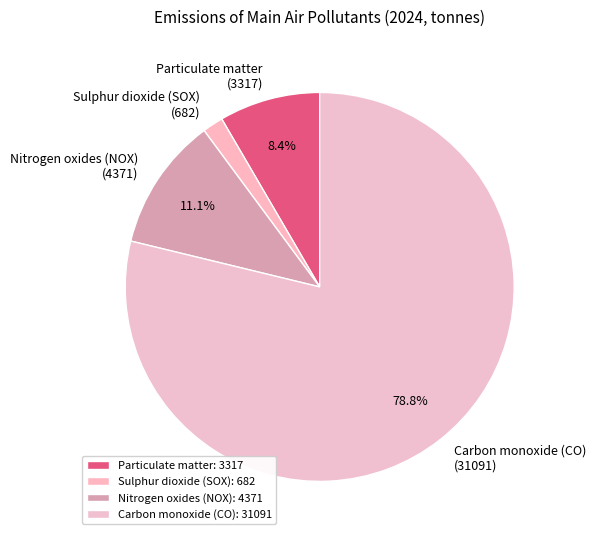

To the nearest percent, what percentage of the pie is Carbon monoxide (CO)?

79%